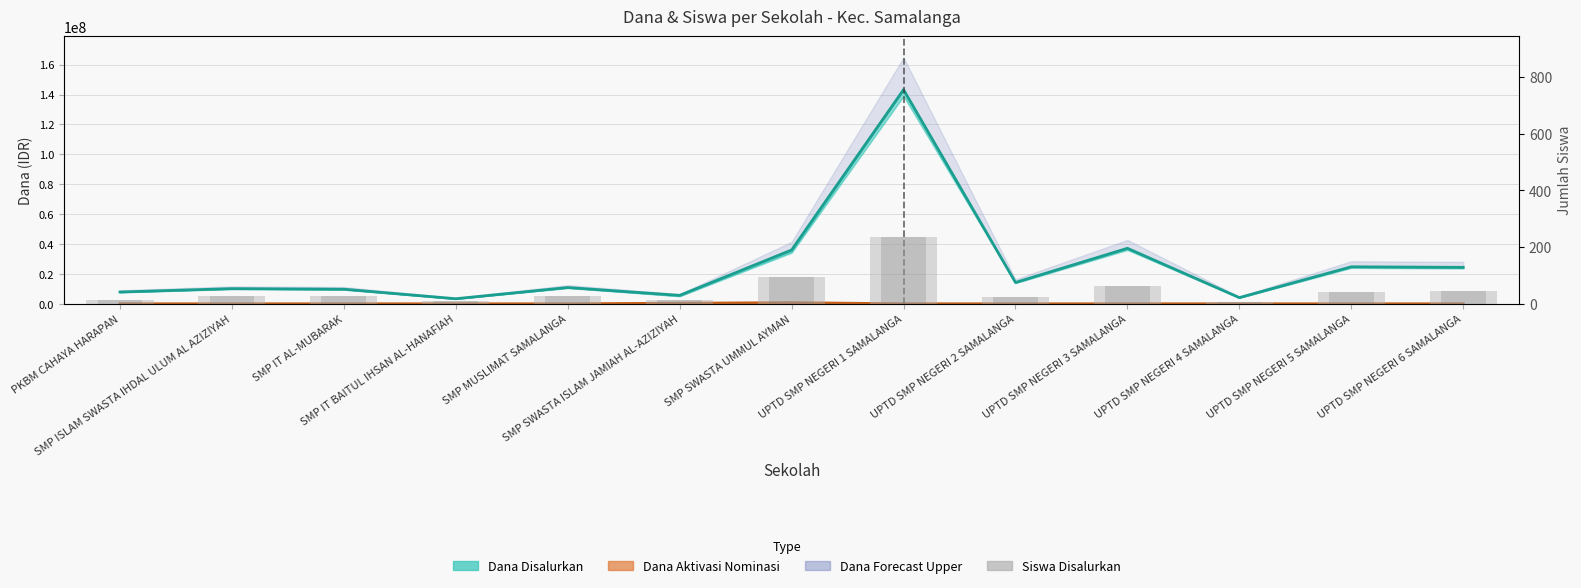

What is the difference between the second highest and minimum values in the Dana Disalurkan series?

33750000